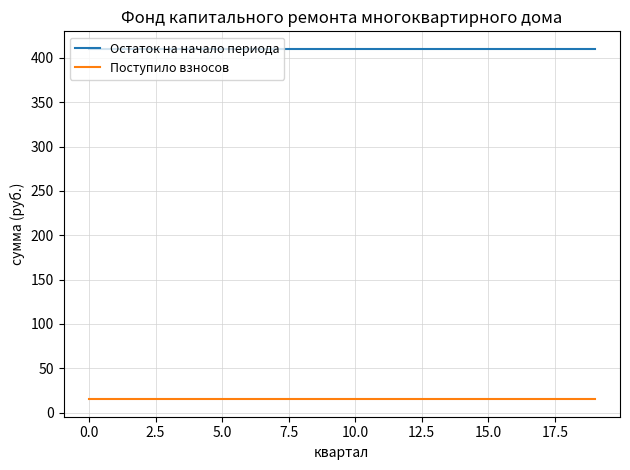

Which series has the largest total across all categories?

Остаток на начало периода